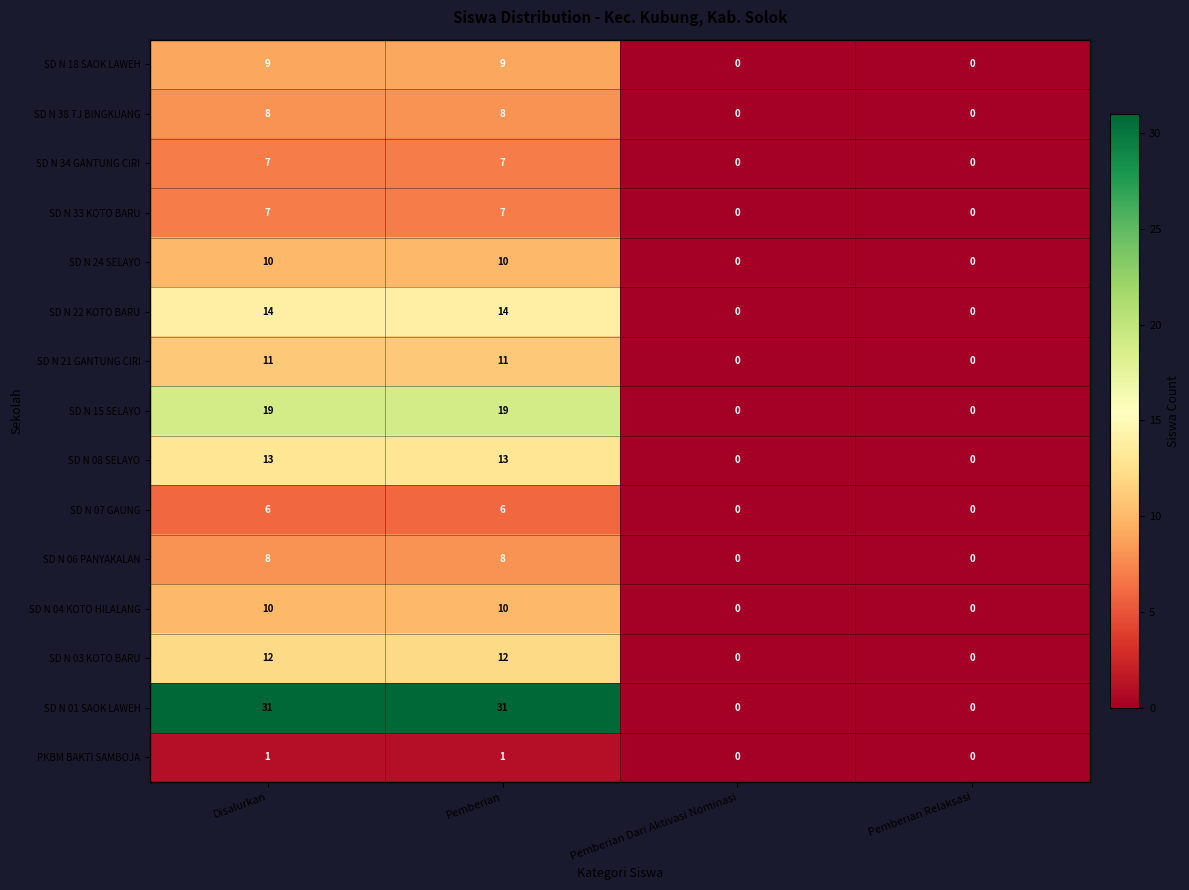

Which series has the largest total across all categories?

SD N 01 SAOK LAWEH